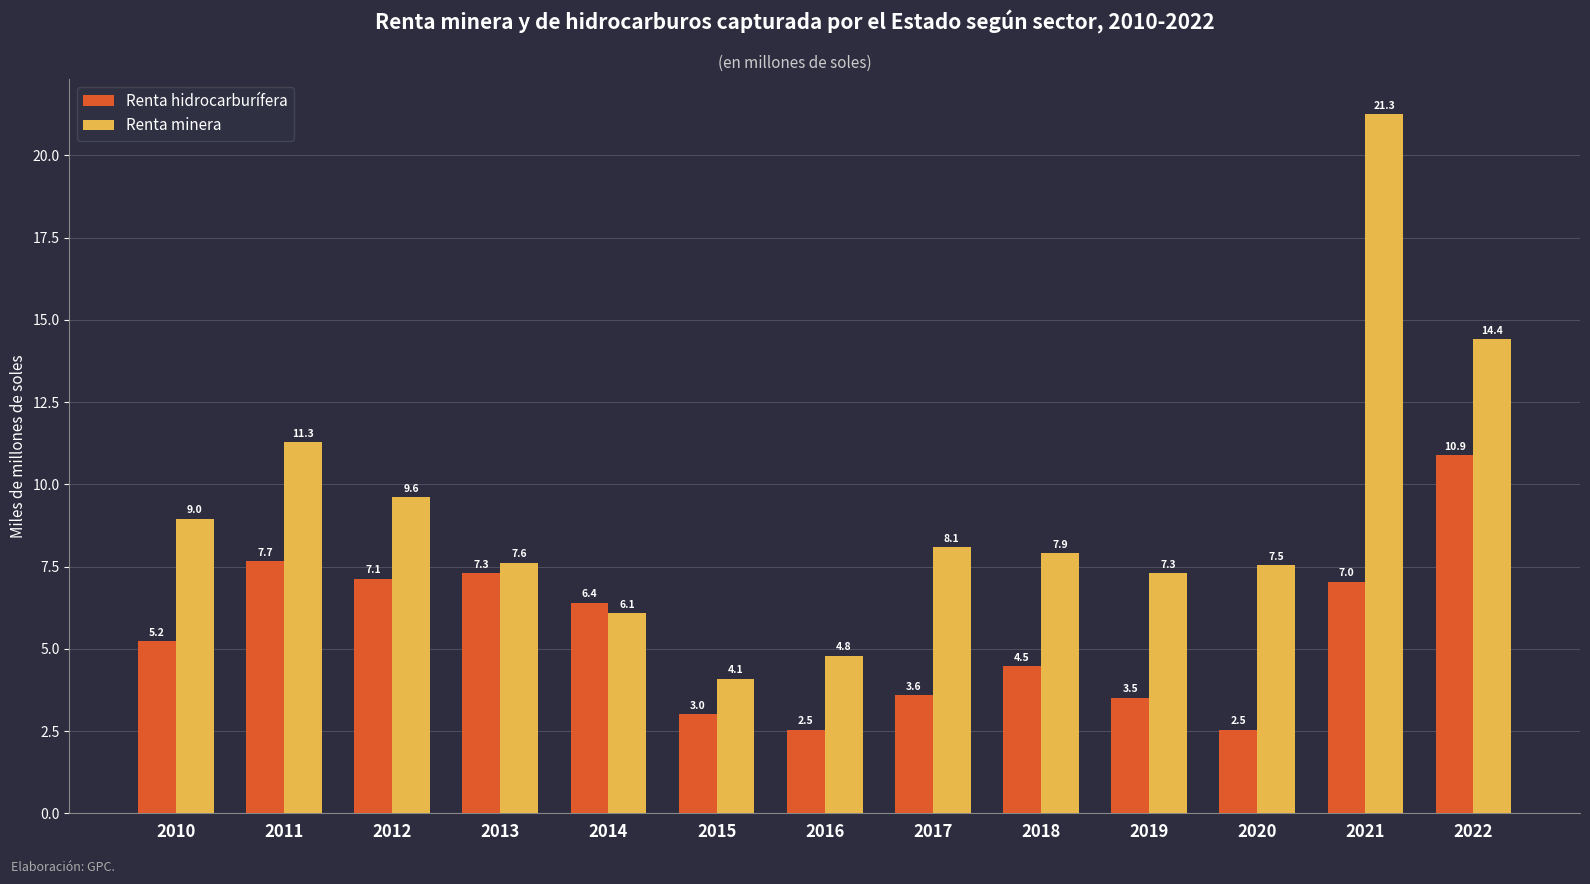

What is the value of the Renta minera bar at the 5th from the left?

6.1